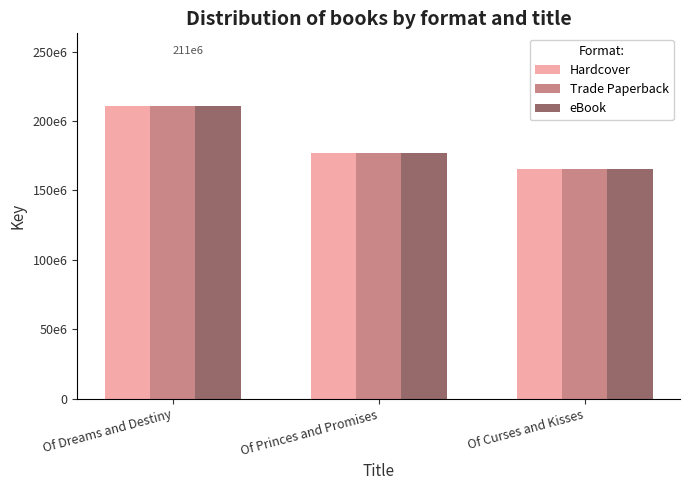

Reading left to right, list all the values displayed in this chart.

Hardcover: Of Dreams and Destiny=210571074	Of Princes and Promises=176985396	Of Curses and Kisses=165826033
Trade Paperback: Of Dreams and Destiny=210571074	Of Princes and Promises=176985396	Of Curses and Kisses=165826033
eBook: Of Dreams and Destiny=210571074	Of Princes and Promises=176985396	Of Curses and Kisses=165826033